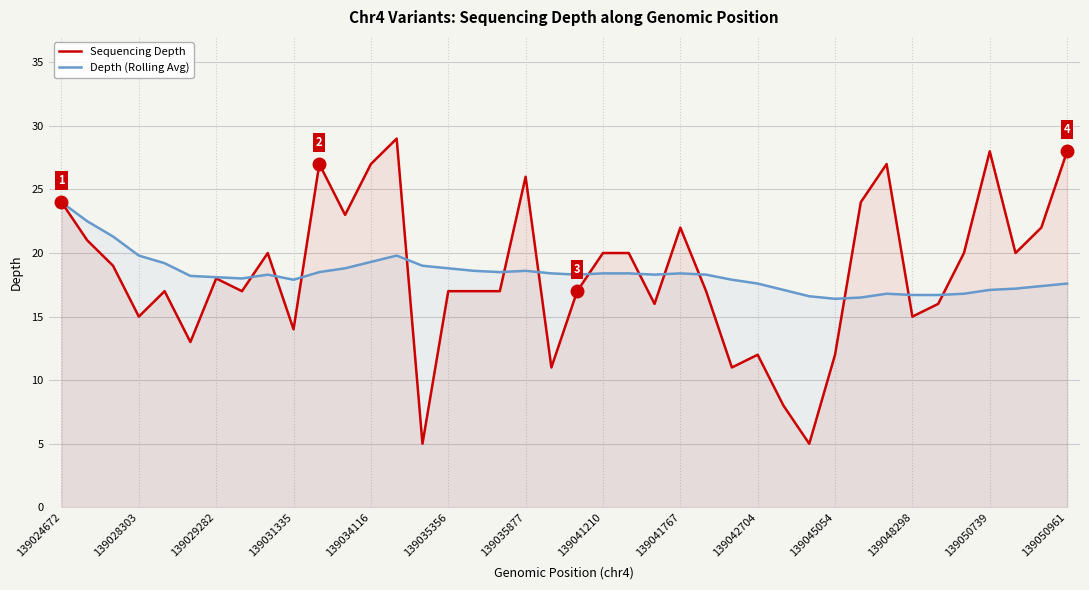

What is the approximate value of Sequencing Depth at 139041210?

20.0